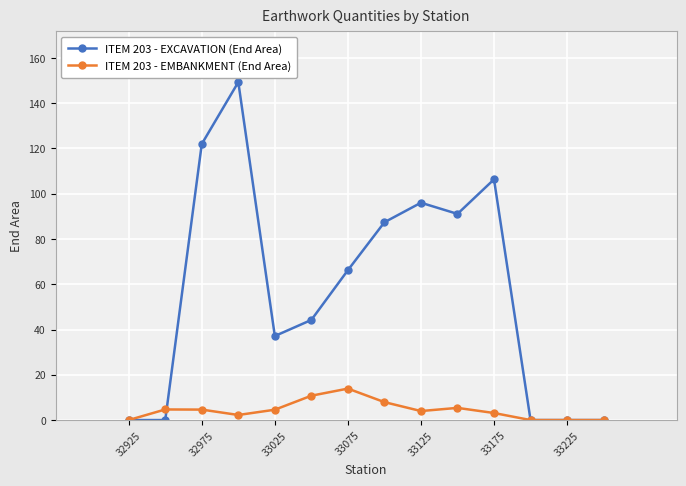

Which series has the largest range (max minus min)?

ITEM 203 - EXCAVATION (End Area)